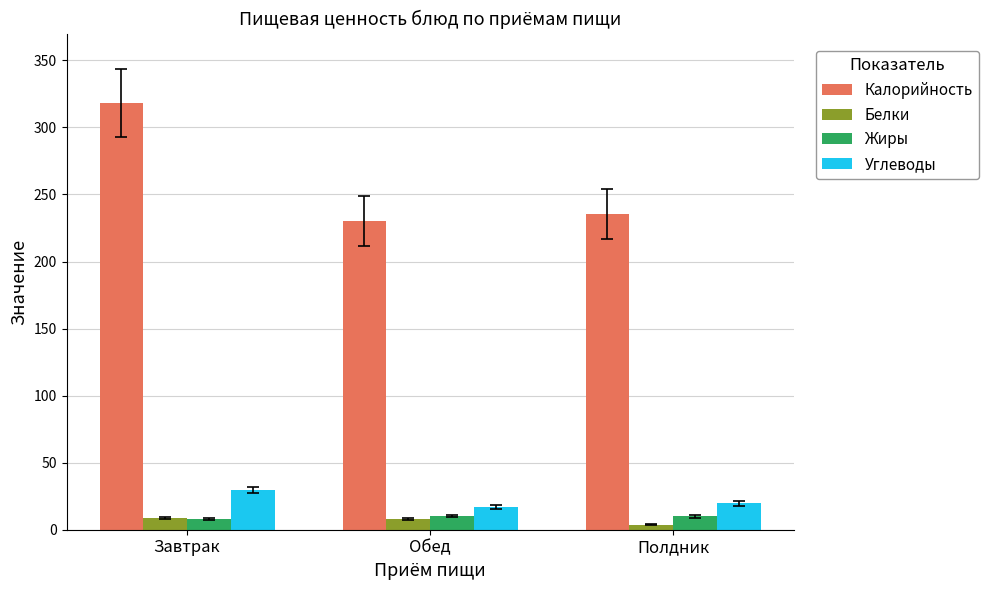

Which series changed the most between Завтрак and Обед?

Калорийность